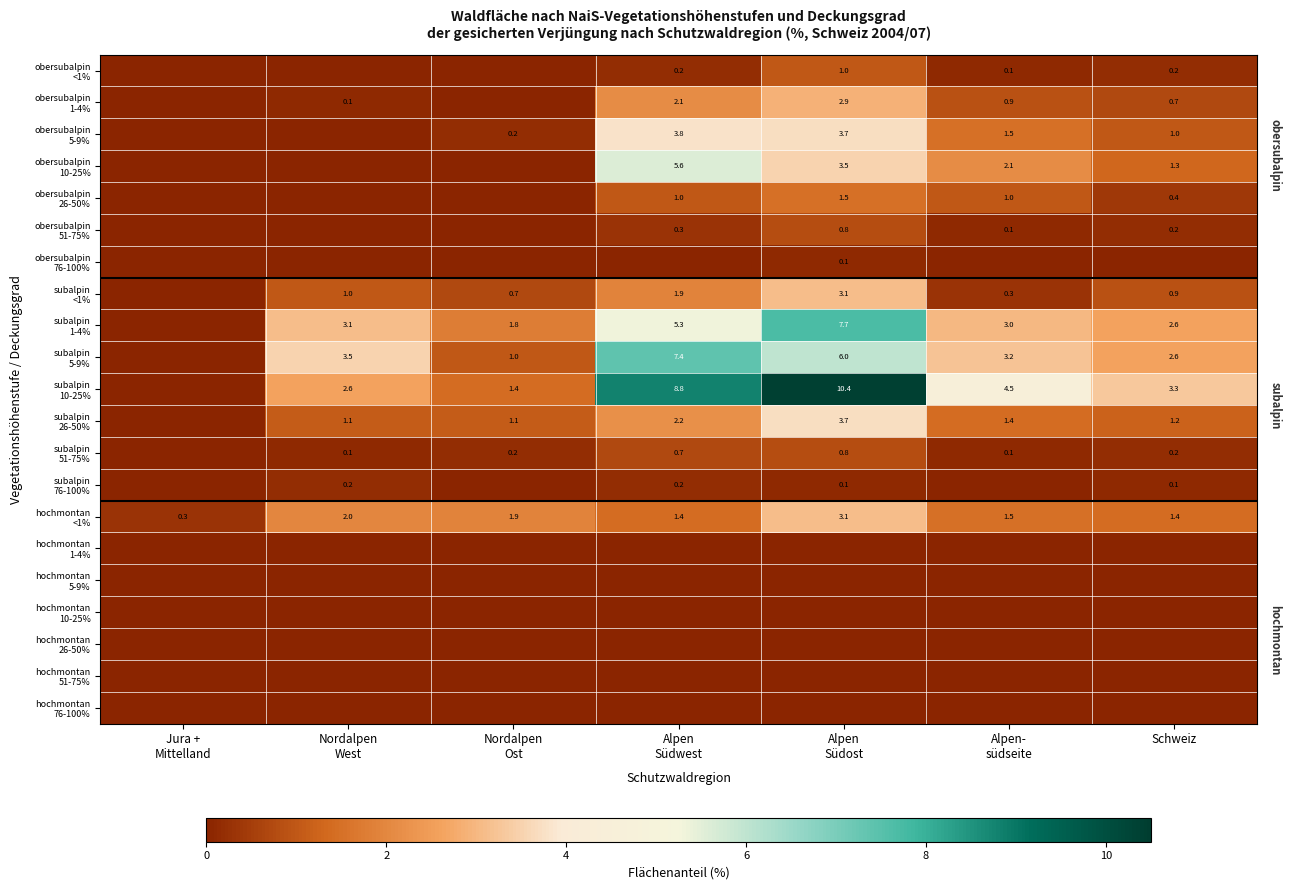

Where is obersubalpin 51-75% nearest to the value 0?

Jura + Mittelland